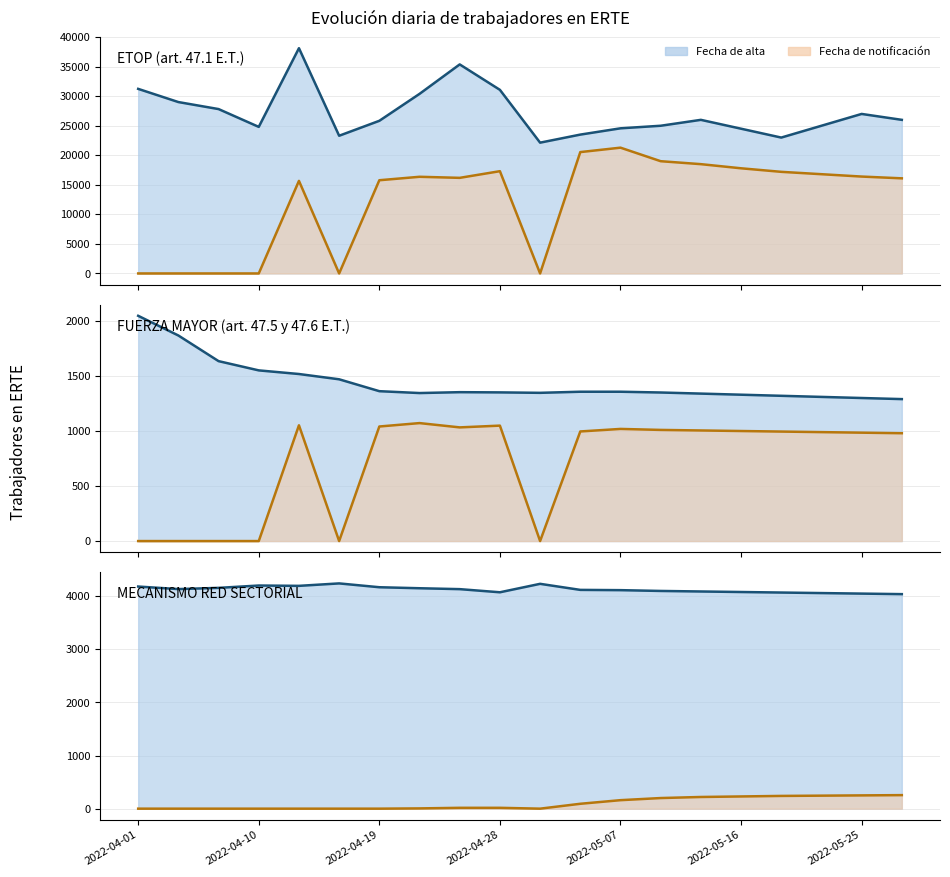

What is the difference between the maximum and minimum values in the Fecha de alta (línea) series?

202